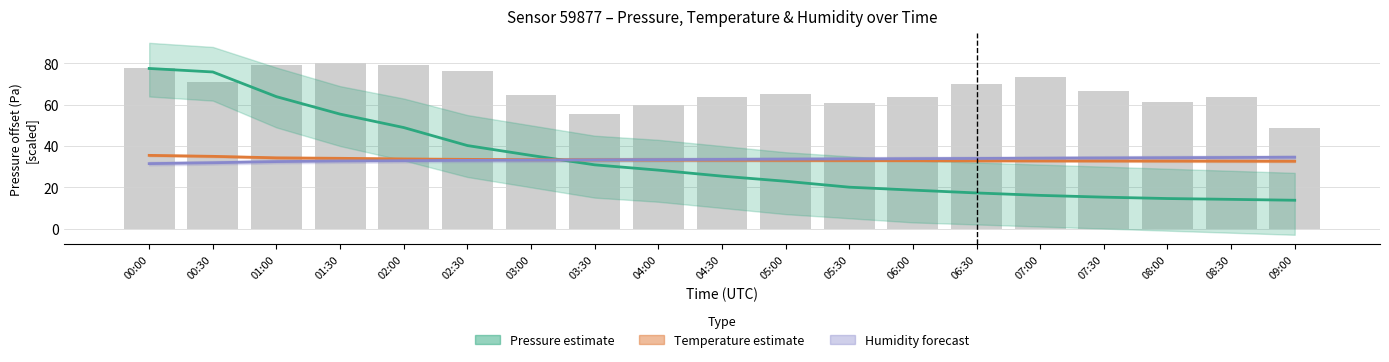

At how many categories does at least one series exceed 40?

19